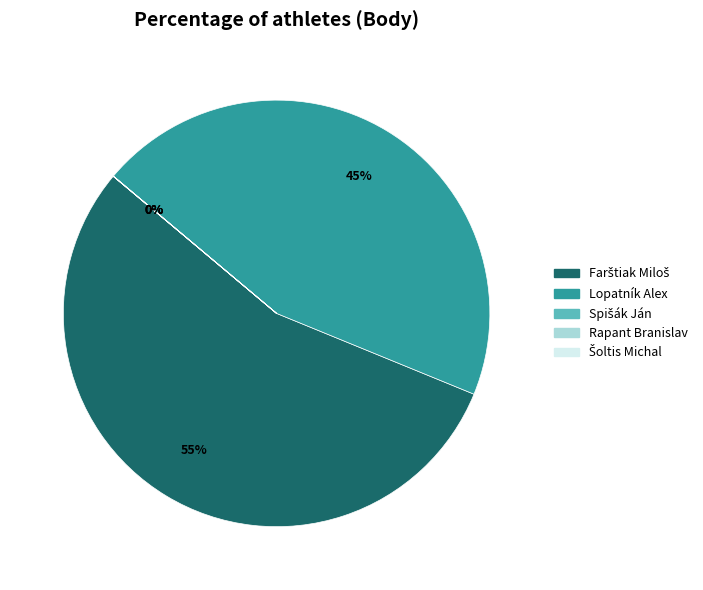

To the nearest percent, what is the difference between the largest and smallest slice percentages?

55%